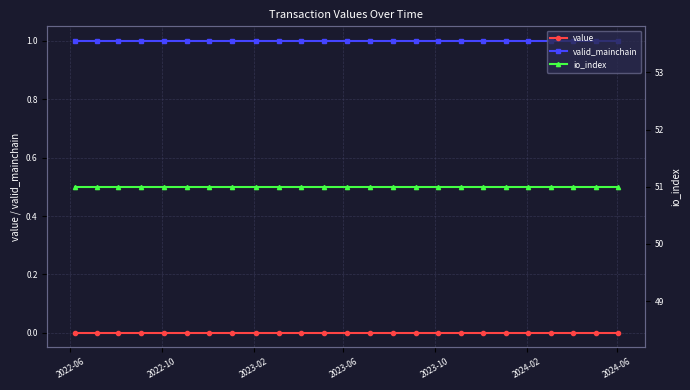

What is the value of the valid_mainchain point at the 5th from the left?

1.0